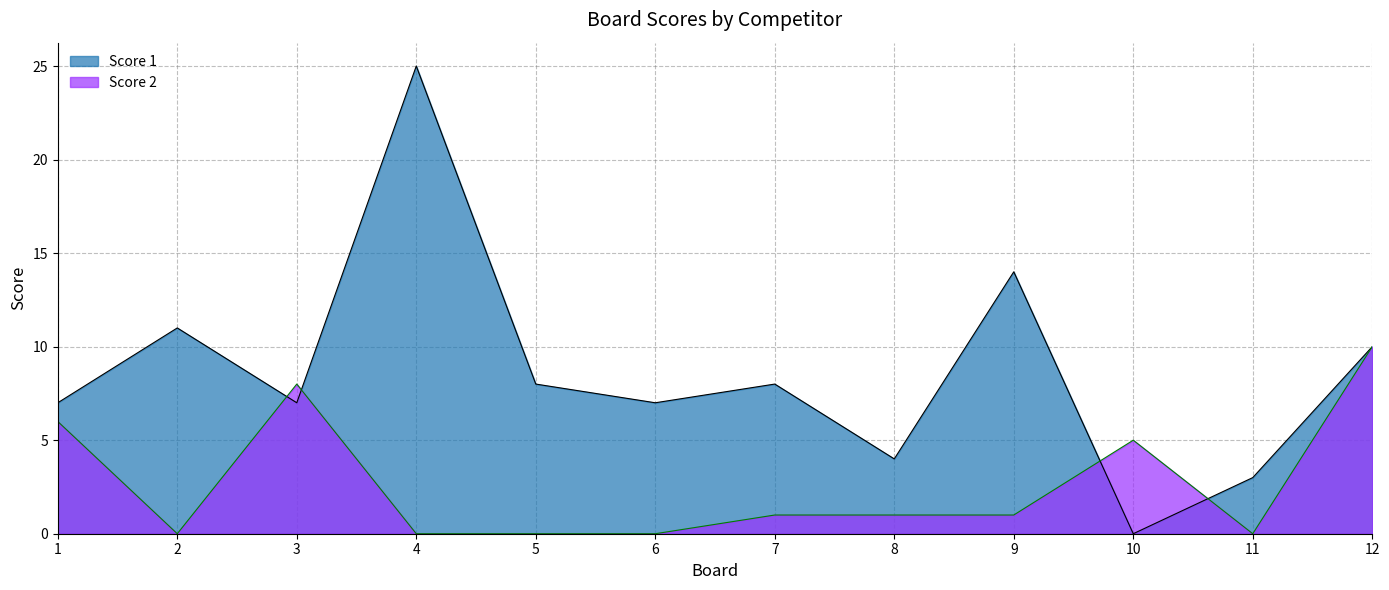

Reading left to right, what are all the values shown in this chart?

Score 1: 7	11	7	25	8	7	8	4	14	0	3	10
Score 2: 6	0	8	0	0	0	1	1	1	5	0	10